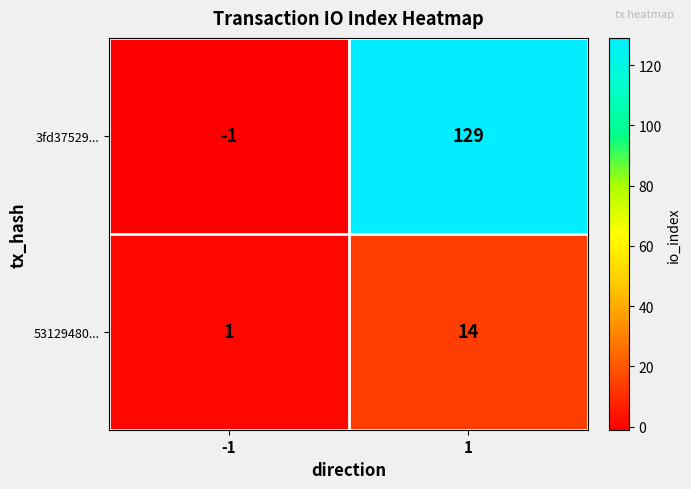

List the labels in order of 53129480... value, smallest first.

-1, 1